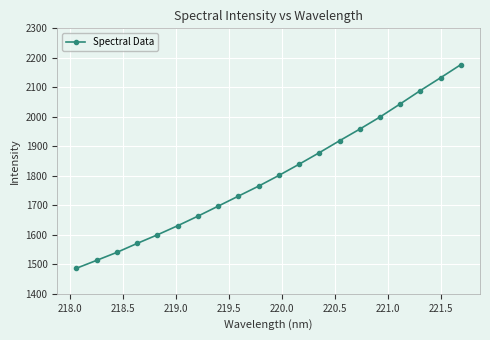

What is the greatest value displayed?

2176.8